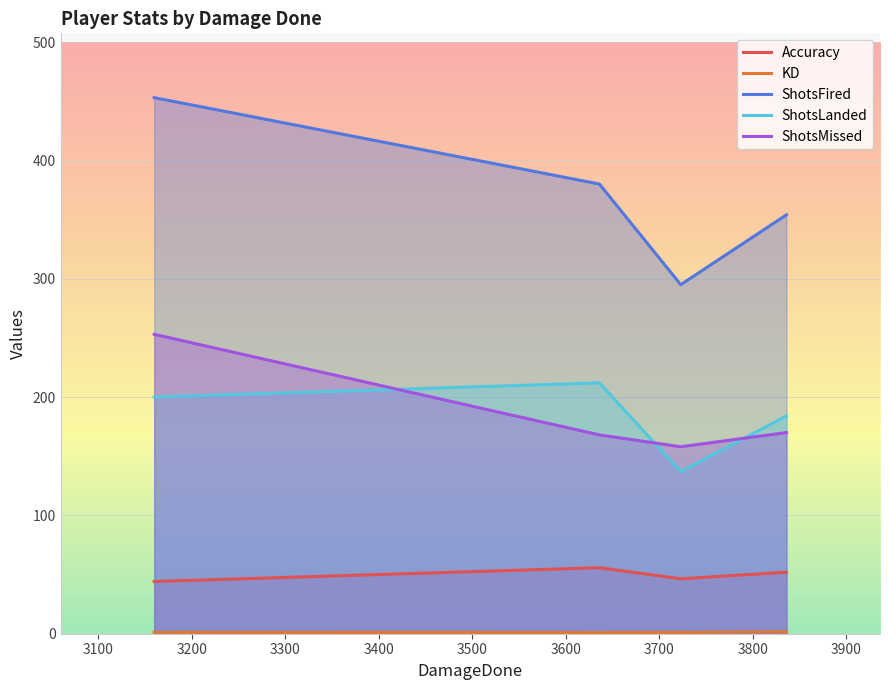

Which series has the largest total across all categories?

ShotsFired